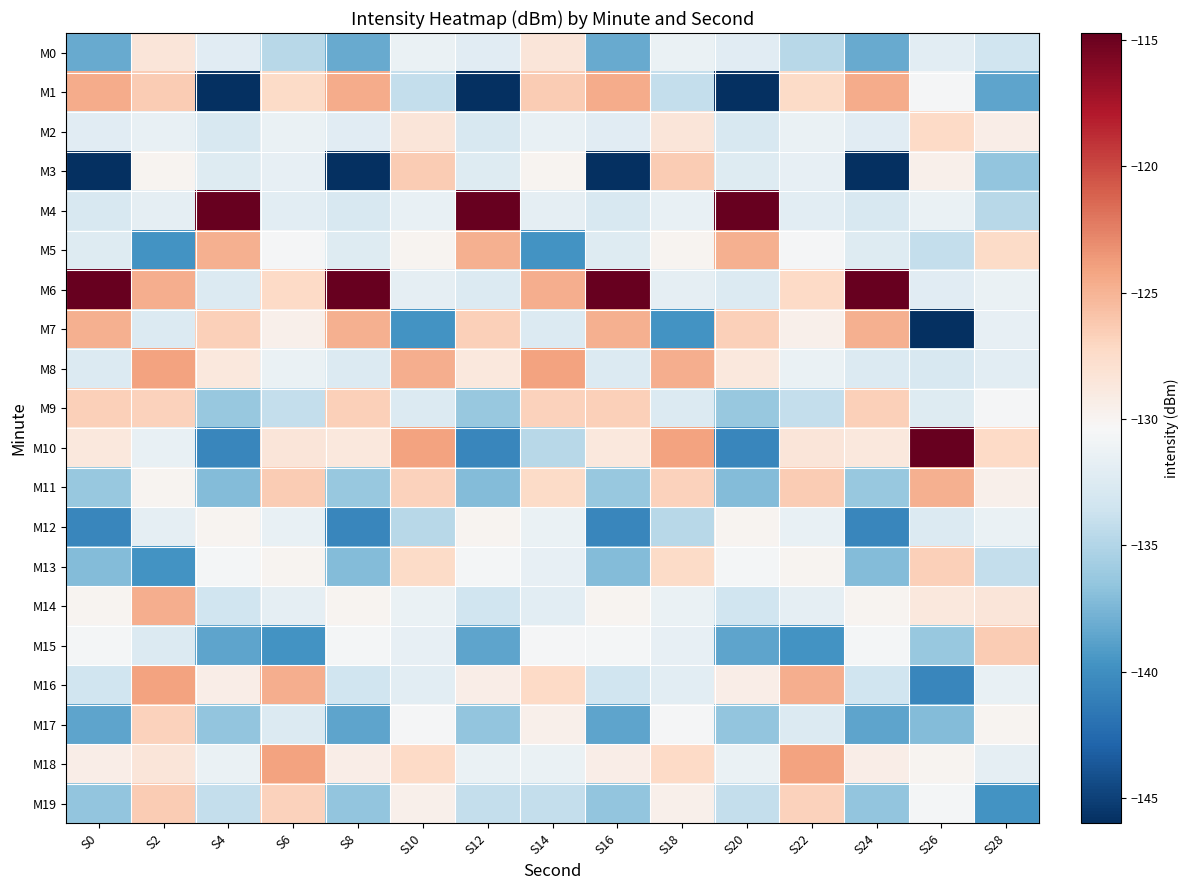

What is the spread (max minus min) of values at S2?

15.6